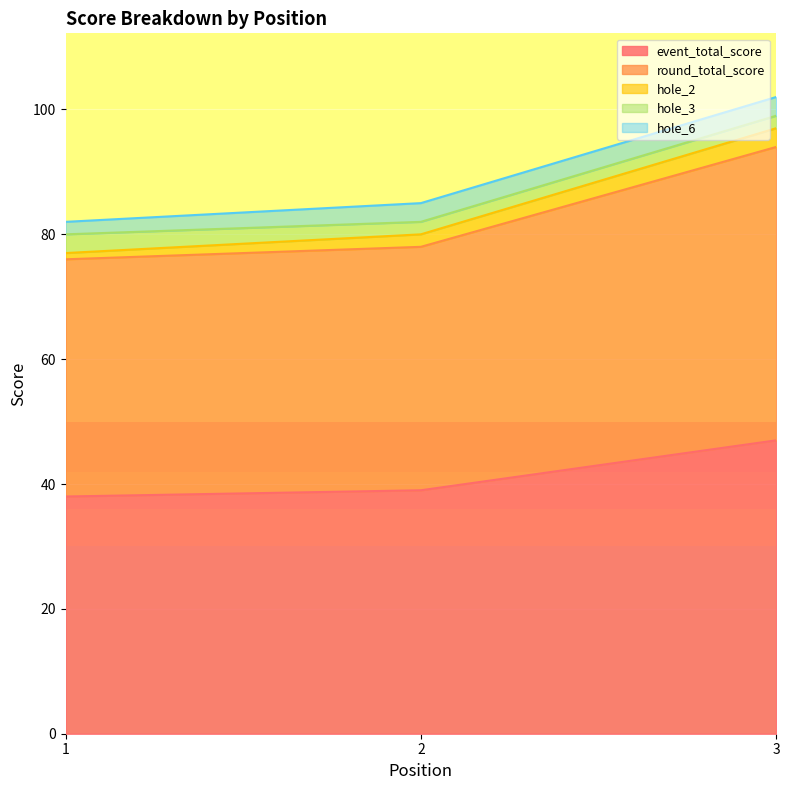

What is the sum of all round_total_score values?

124